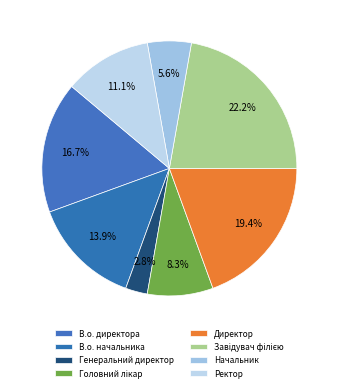

To the nearest percent, what percentage of the pie is В.о. начальника?

14%